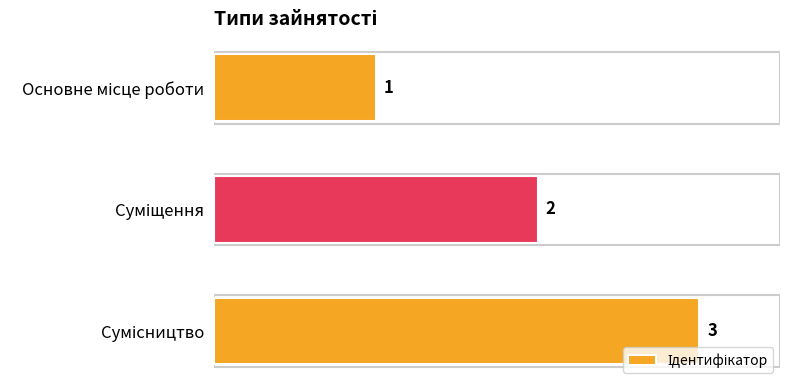

Count the number of categories in the chart.

3